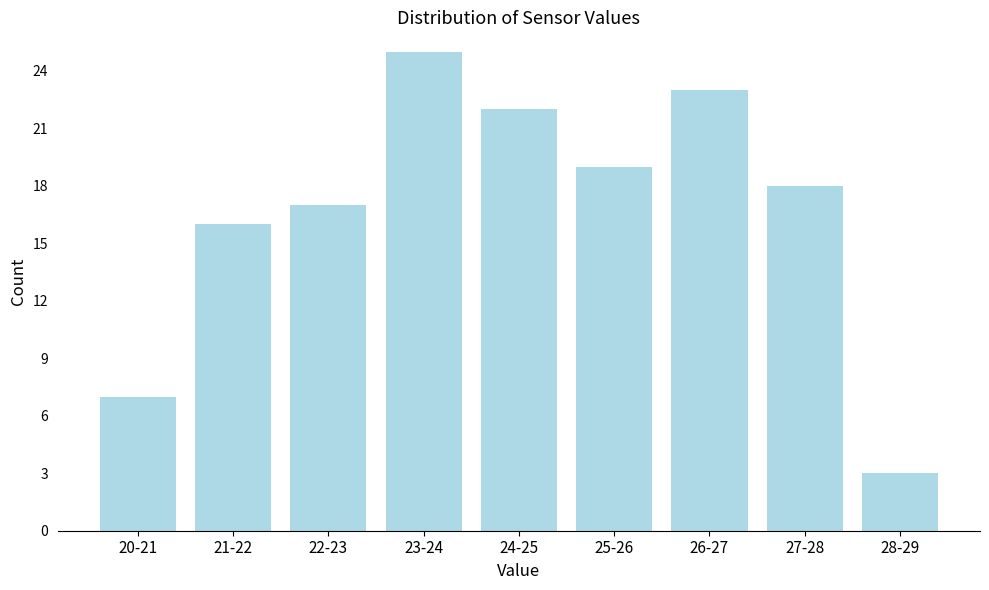

Reading right to left, transcribe all the data shown in this chart.

3	18	23	19	22	25	17	16	7